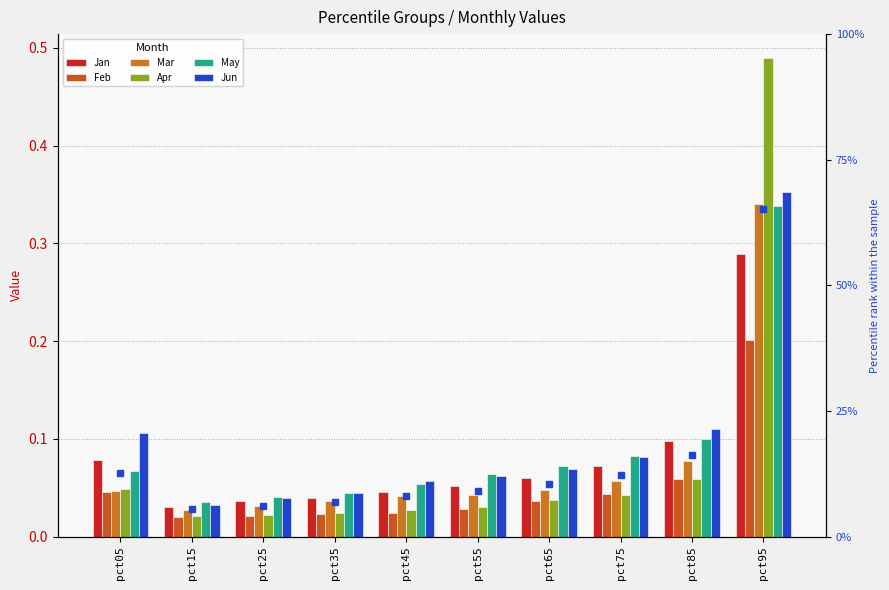

How many bars are there in each group?

6